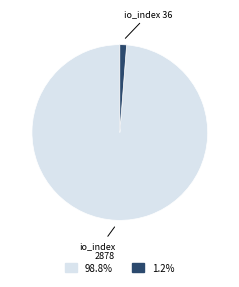

What is the majority slice?

io_index 2878